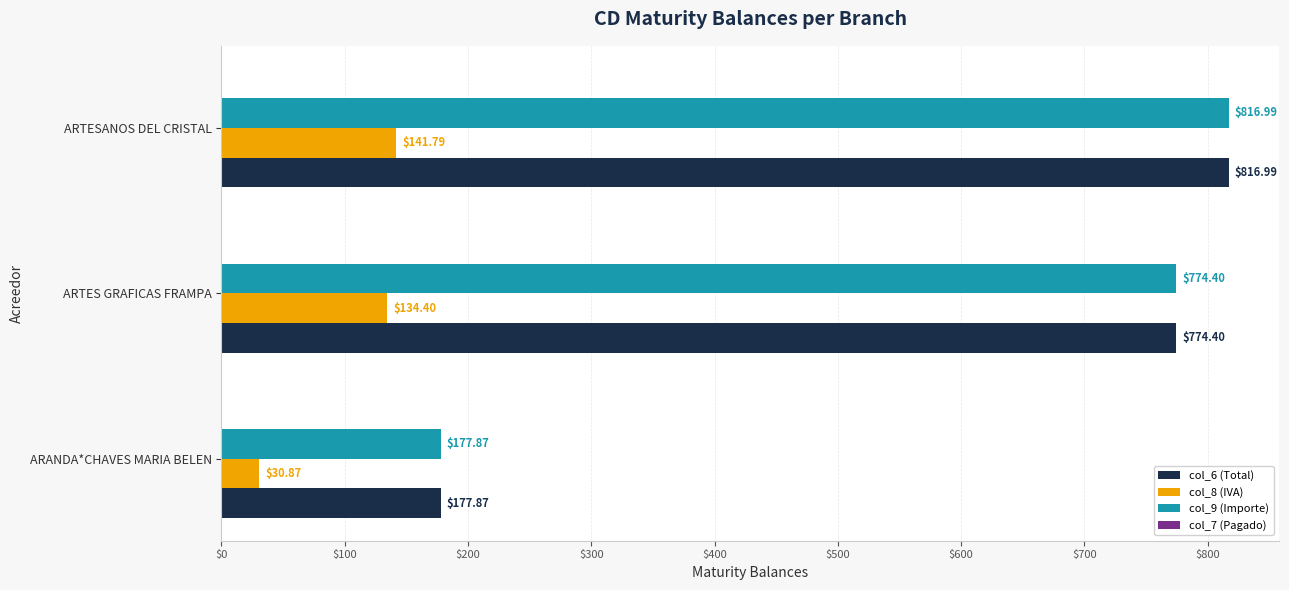

At which category is the sum across all series the highest?

ARTESANOS DEL CRISTAL